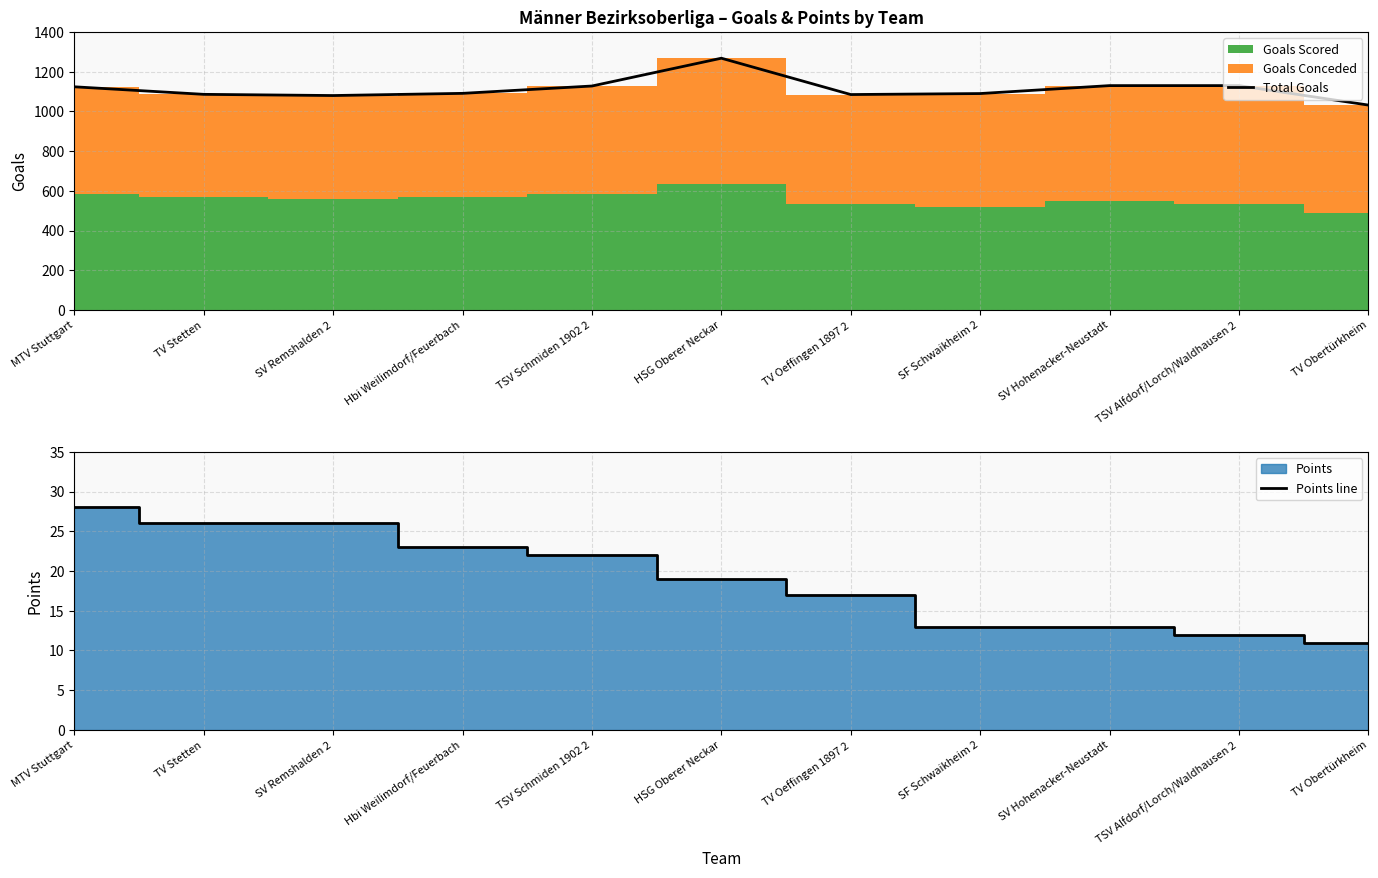

The value of Total Goals at Hbi Weilimdorf/Feuerbach is 613. True or false?

False